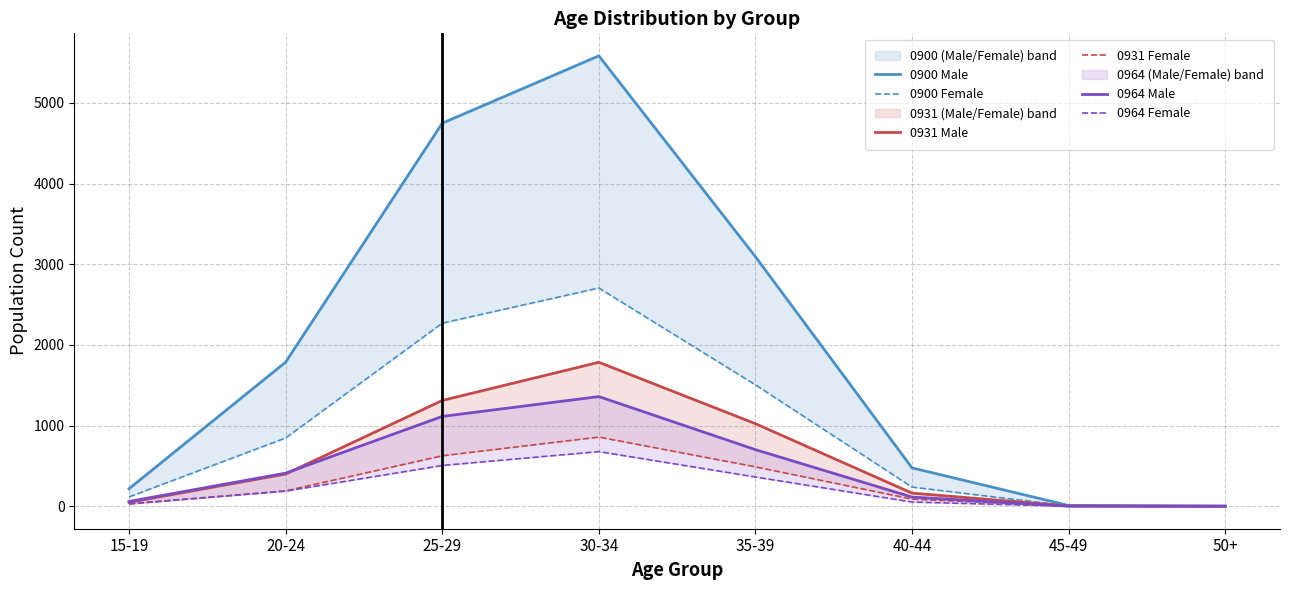

Does the chart display data point markers on the line(s)?

No